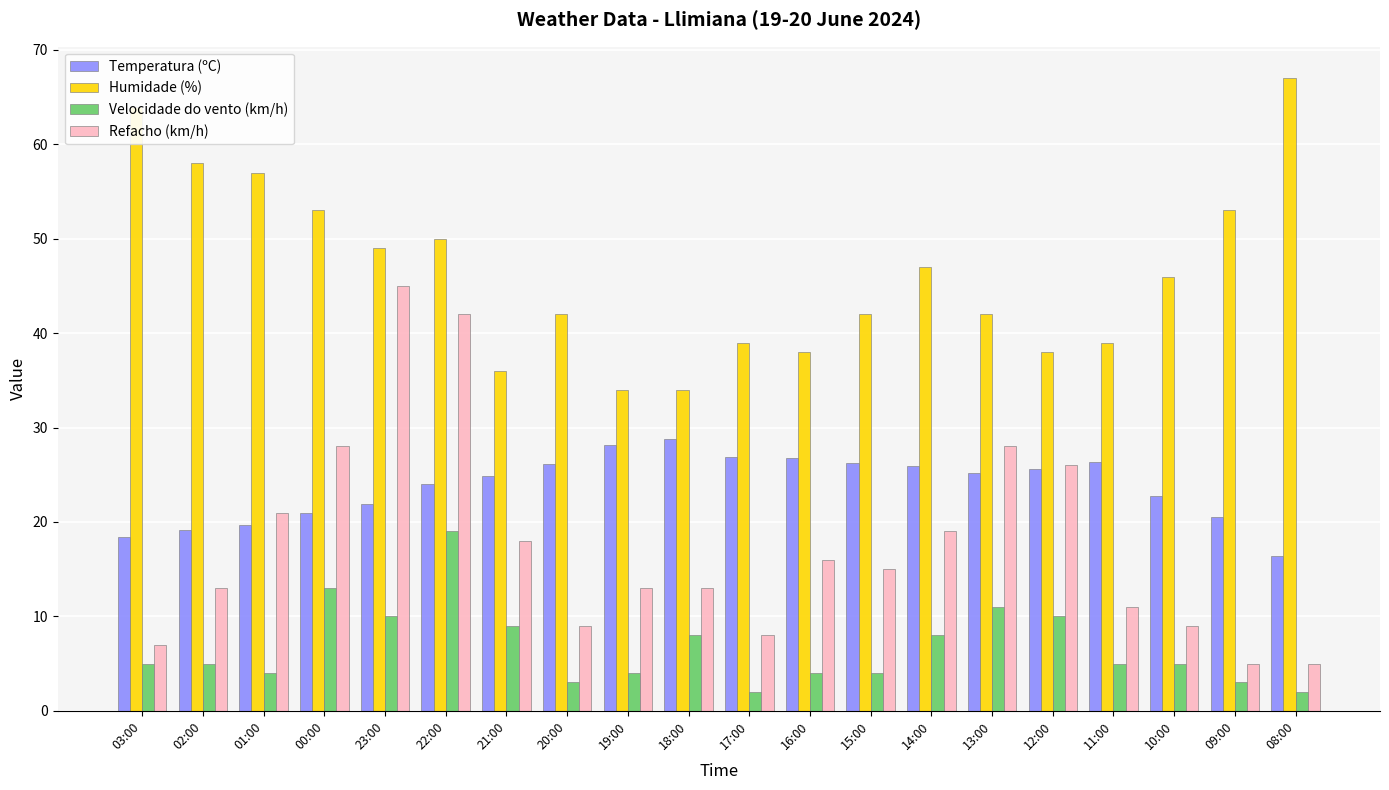

What is the difference between the second highest and second lowest values in the Temperatura (ºC) series?

9.8